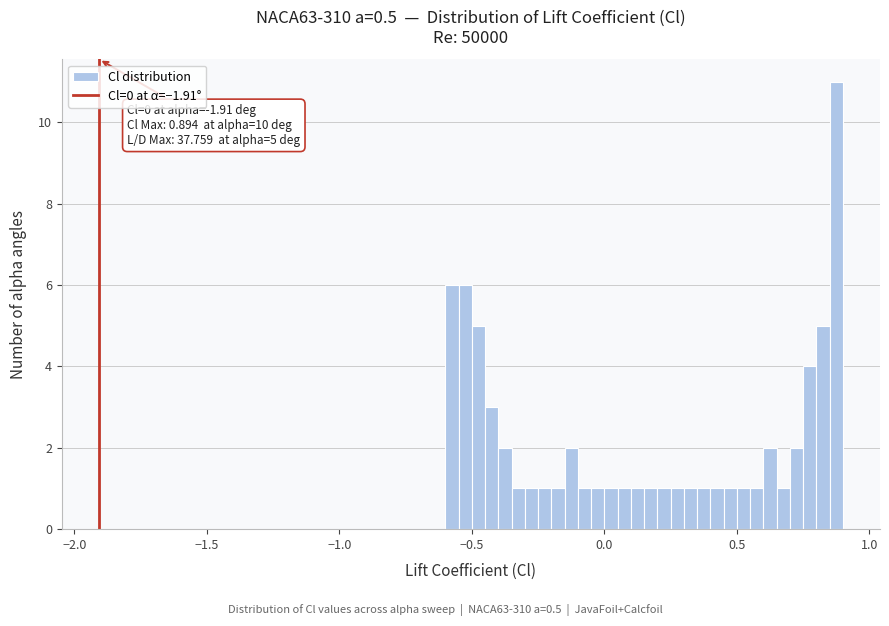

Read against the x-axis, roughly where is the centre of the tallest bar?

0.90